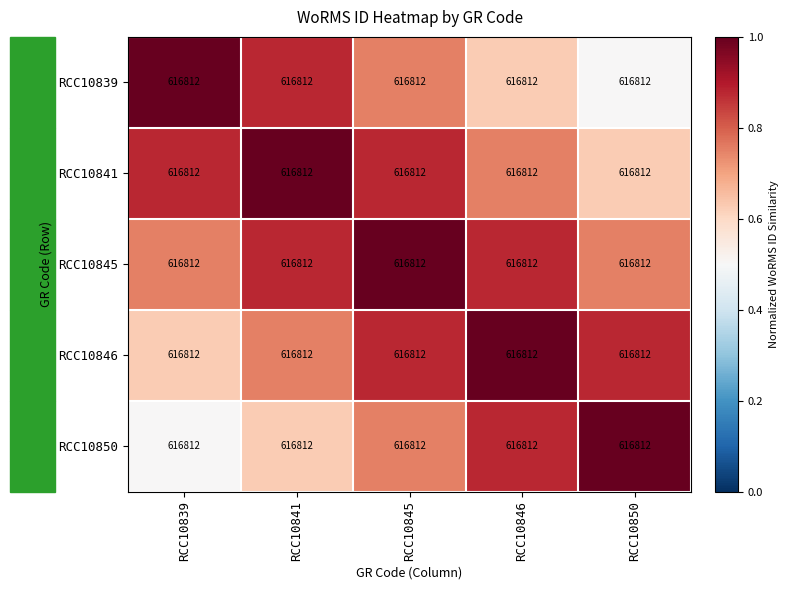

At which label is RCC10841 closest to 0?

RCC10850